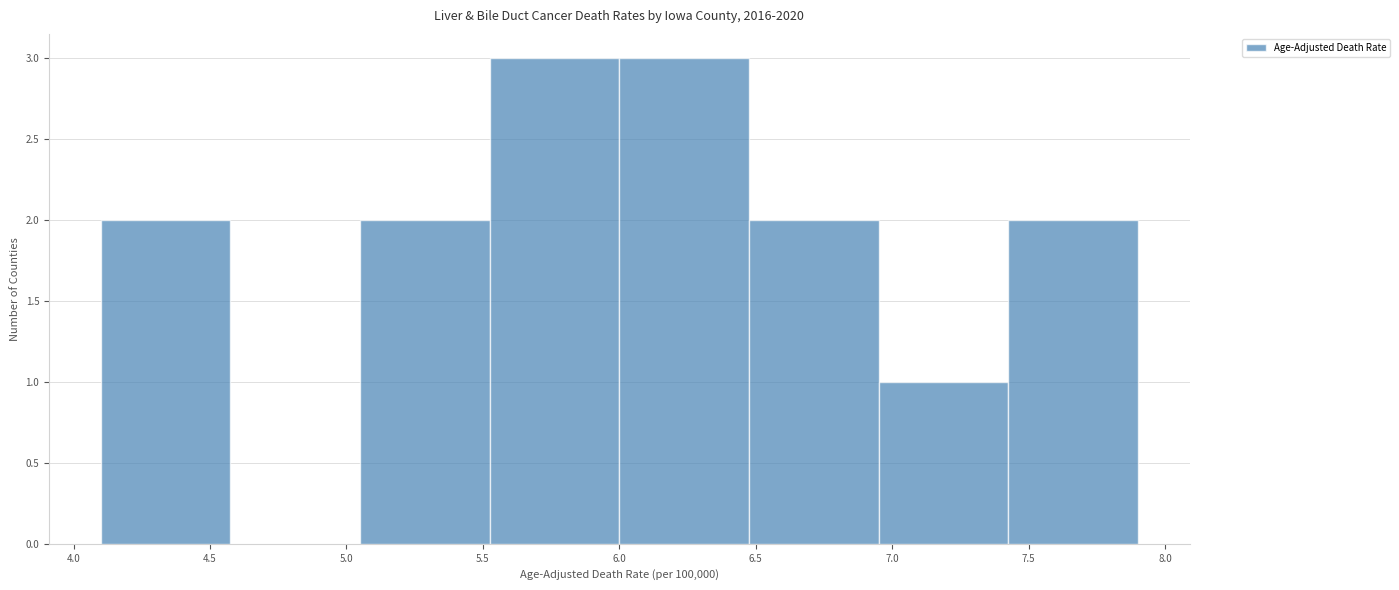

What is the height of the bar covering 6.950 to 7.425 on the x-axis? Neither the bar edges nor the heights are printed on the chart, so give them approximately, as read against the axes.

1